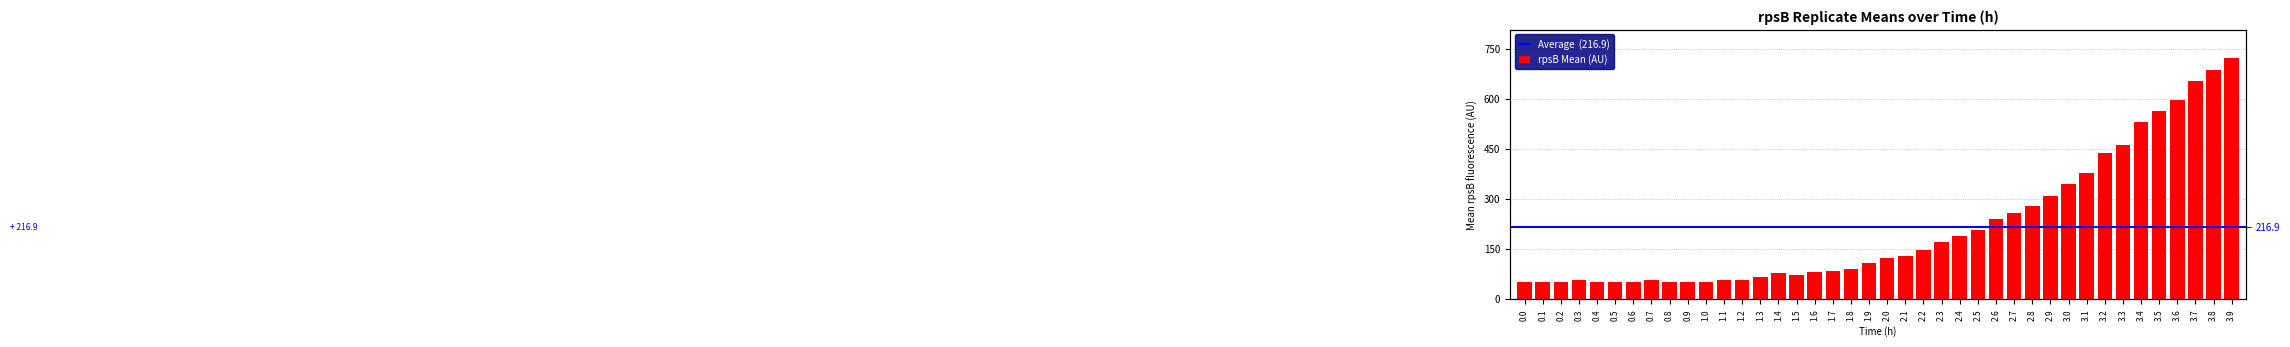

What is the smallest value displayed?

50.0